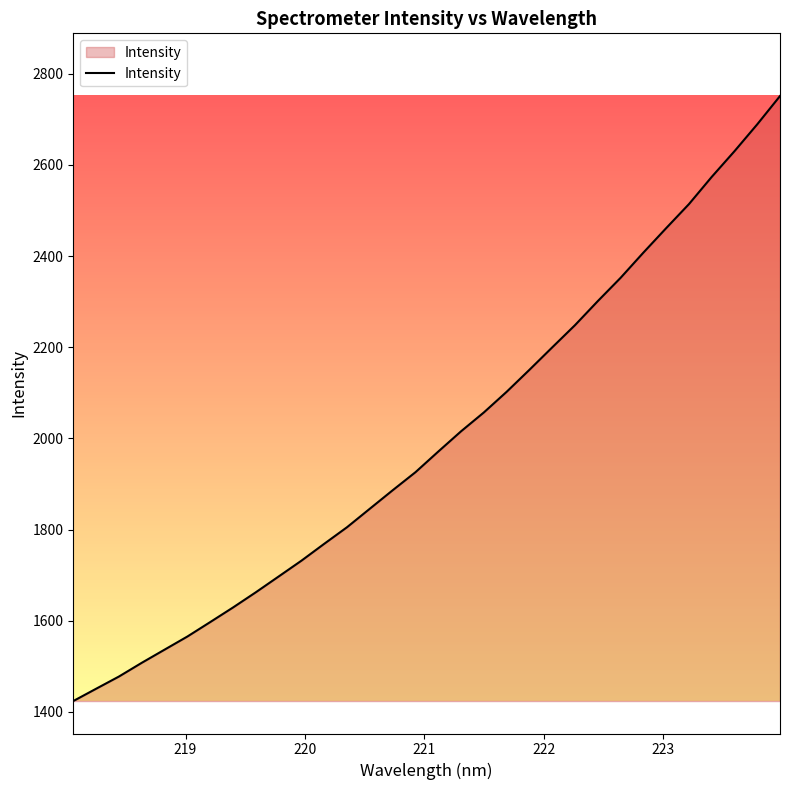

What is the smallest value displayed?

1424.0